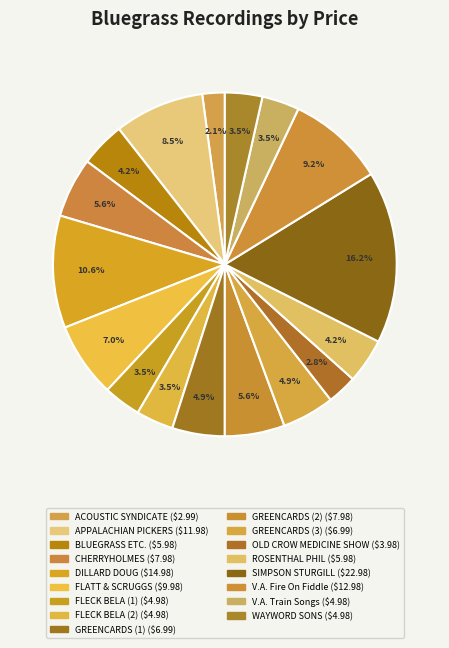

True or false: APPALACHIAN PICKERS accounts for 19% of the total.

False